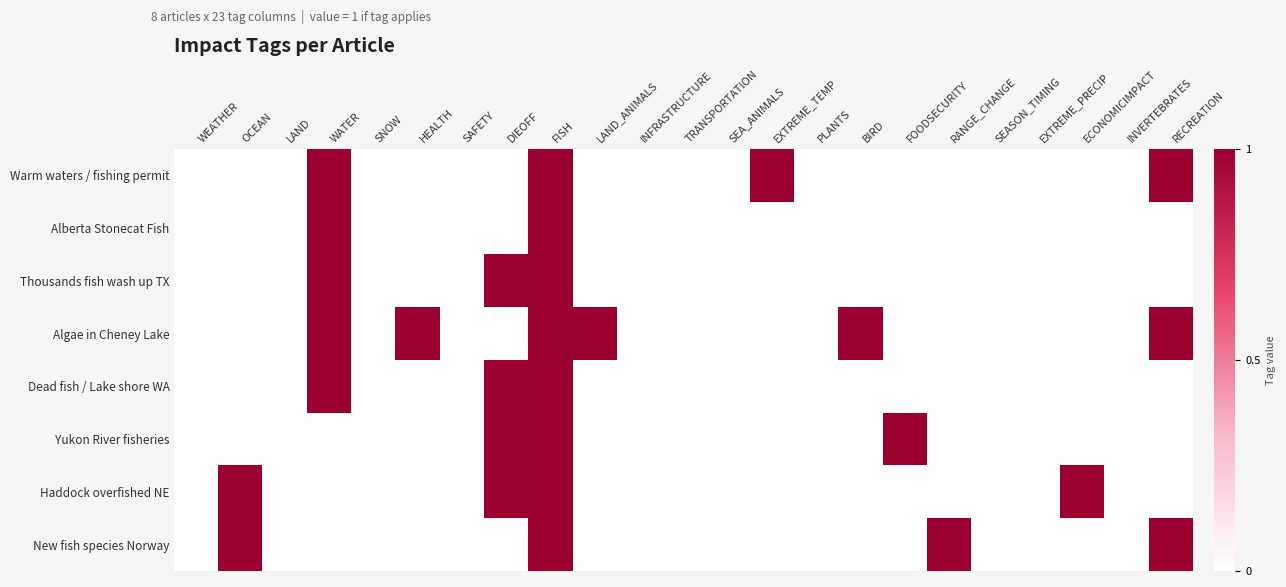

Which series has the largest total across all categories?

Algae in Cheney Lake